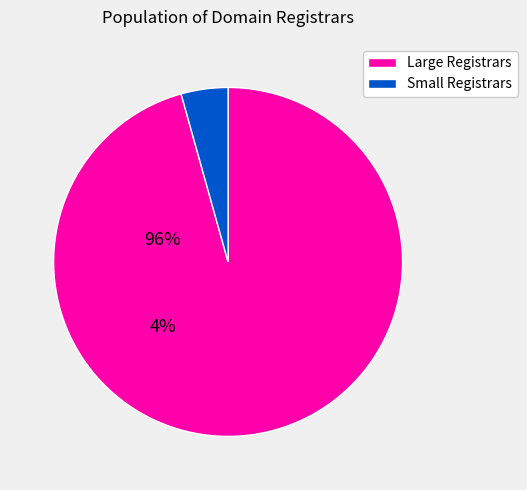

Is there a majority slice in this chart?

Yes